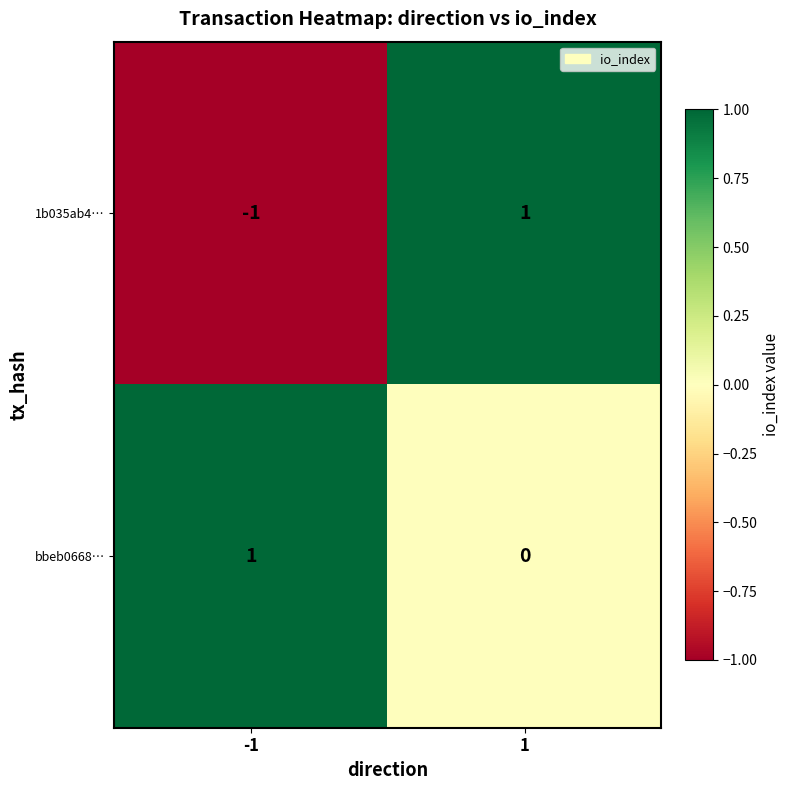

How many positive values does the bbeb0668… series have?

1